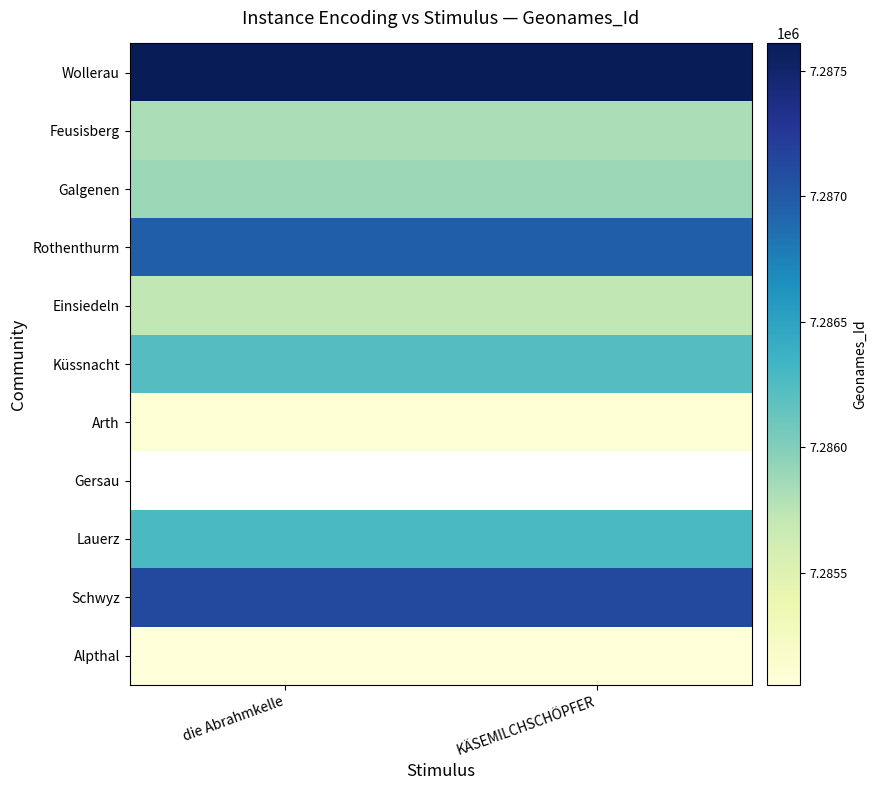

Which series has the largest total across all categories?

Wollerau